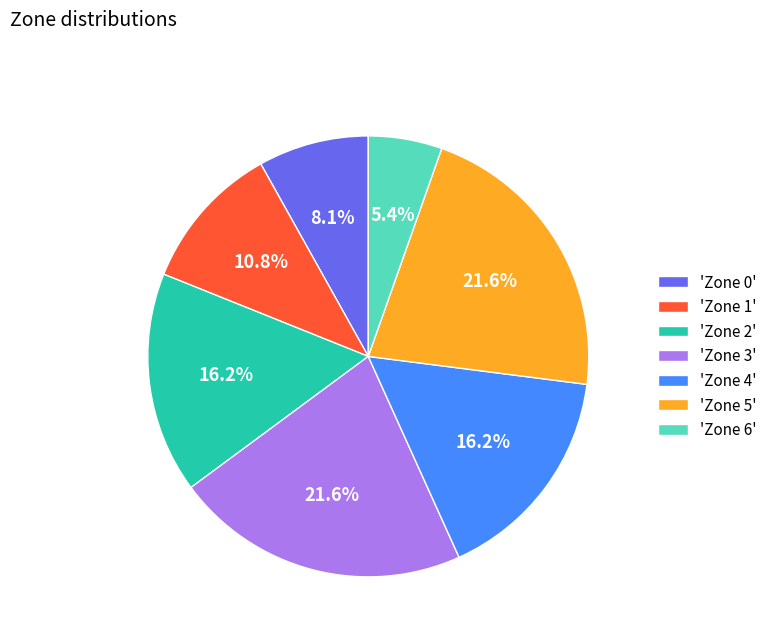

What is the ratio of the value at 'Zone 0' to the value at 'Zone 4'?

0.5